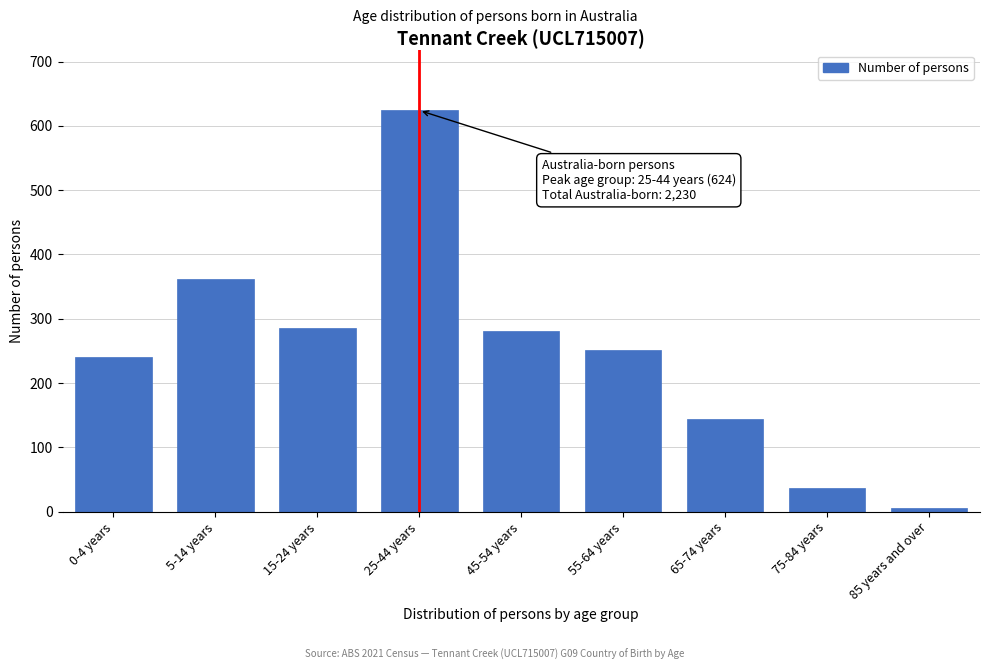

Reading right to left, extract all data points from this chart.

5	37	144	251	281	624	285	362	241